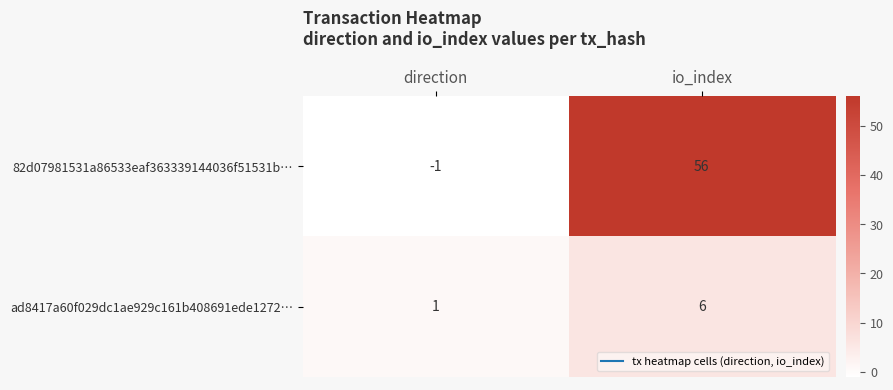

Count the number of categories in the chart.

2